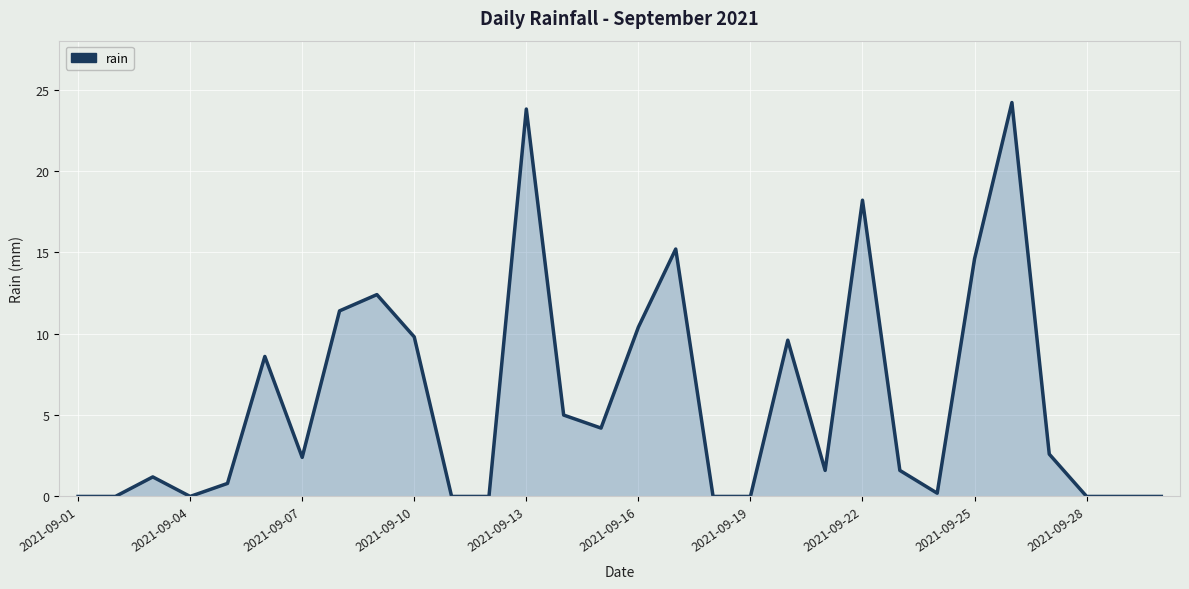

What is the maximum value shown in the chart?

24.2